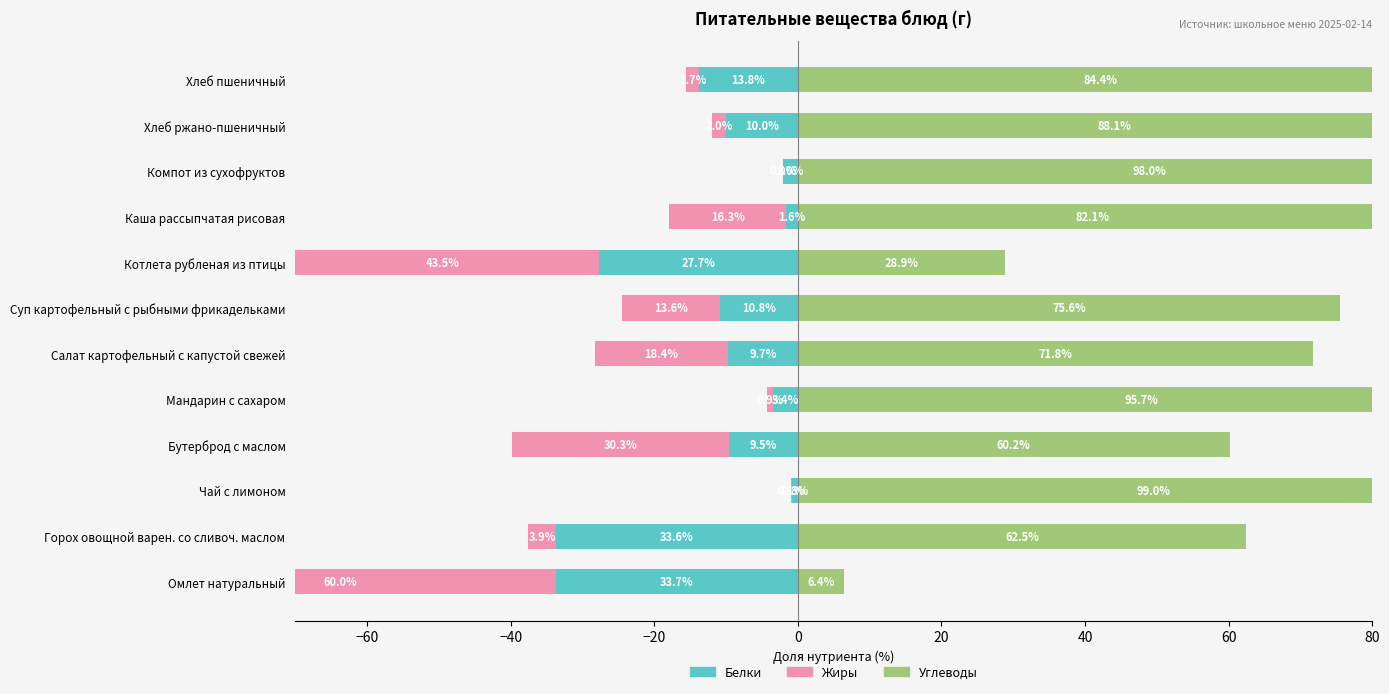

Reading right to left, transcribe all the data shown in this chart.

Белки: -13.8	-10.0	-2.0	-1.6	-27.7	-10.8	-9.7	-3.4	-9.5	-0.8	-33.6	-33.7
Жиры: -1.7	-2.0	-0.0	-16.3	-43.5	-13.6	-18.4	-0.9	-30.3	-0.1	-3.9	-60.0
Углеводы: 84.4	88.1	98.0	82.1	28.9	75.6	71.8	95.7	60.2	99.0	62.5	6.4